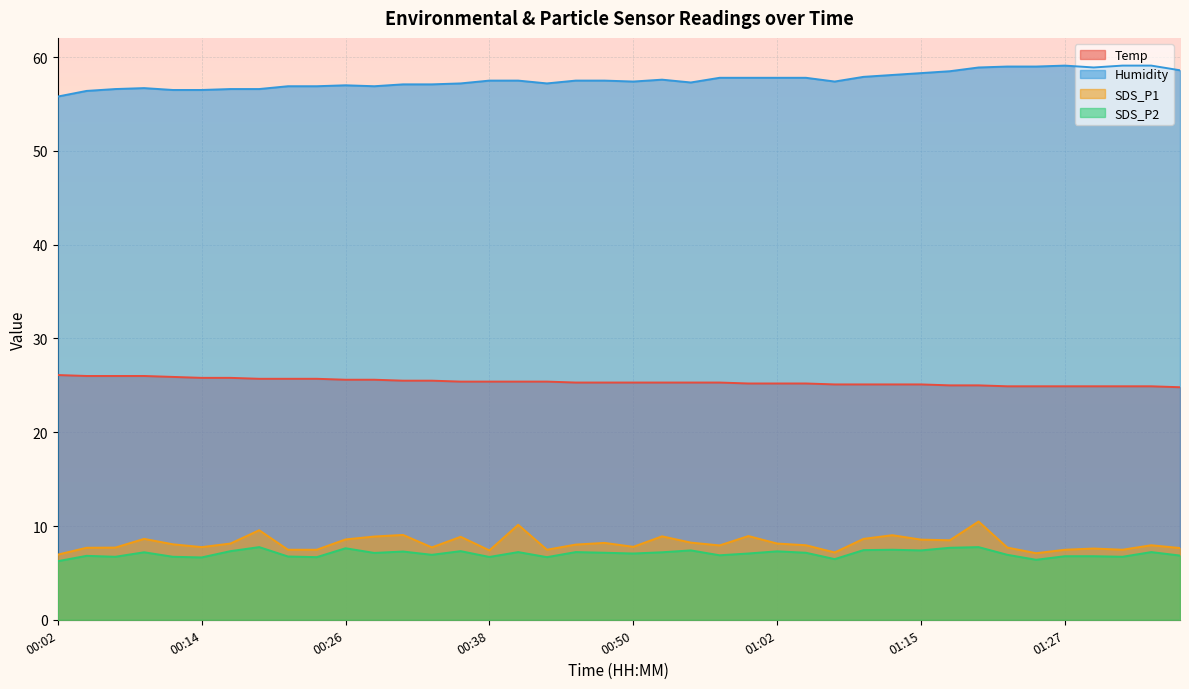

At 00:06, list the series in order from largest to smallest.

Humidity, Temp, SDS_P1, SDS_P2